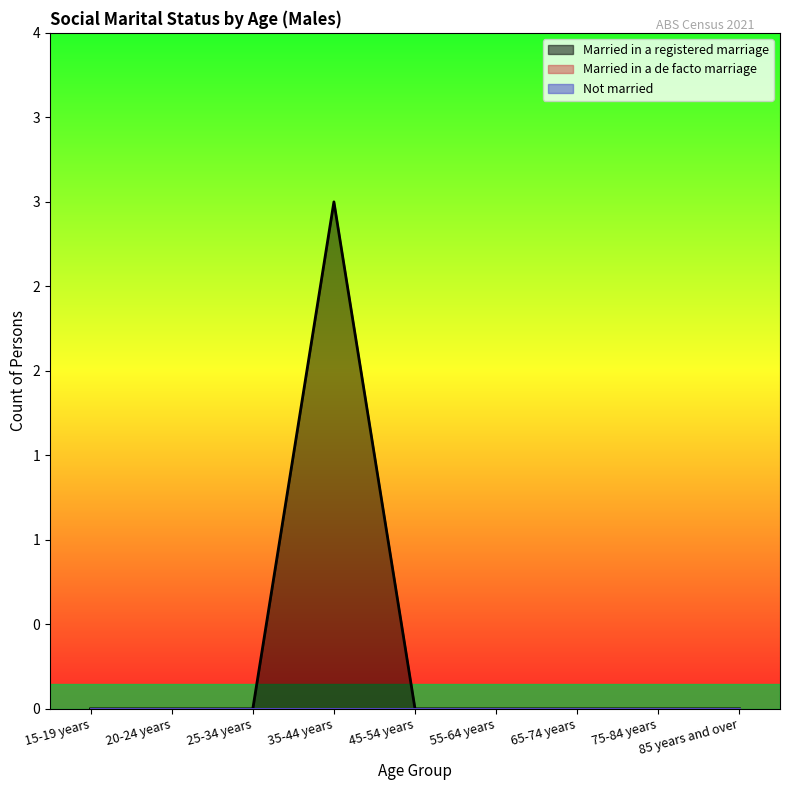

Which series has the widest spread of values?

Married in a registered marriage